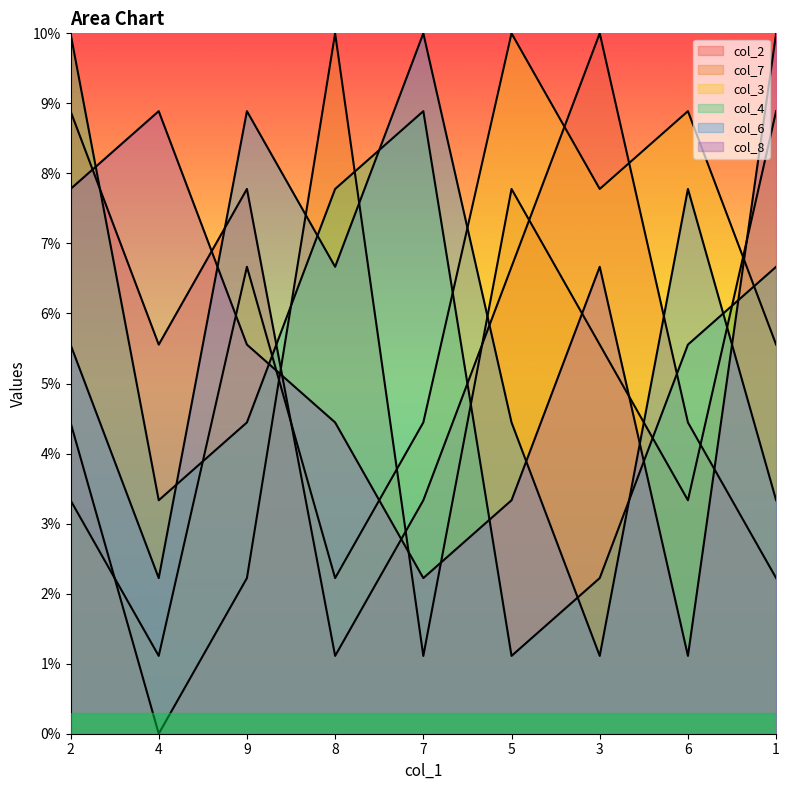

At 3, list the series in order from smallest to largest.

col_6, col_4, col_7, col_8, col_3, col_2